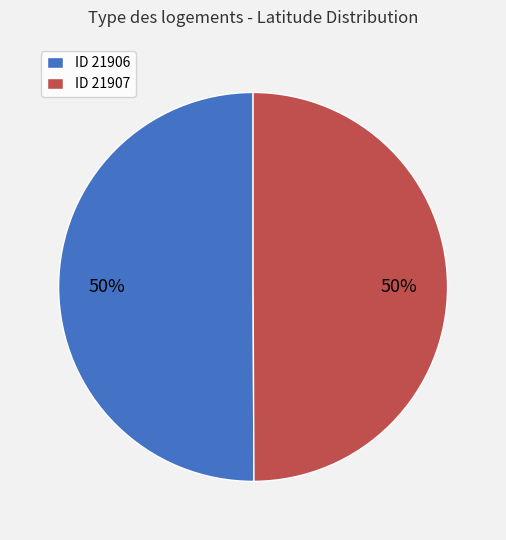

What percentage is the ID 21907 slice, to the nearest percent?

50%